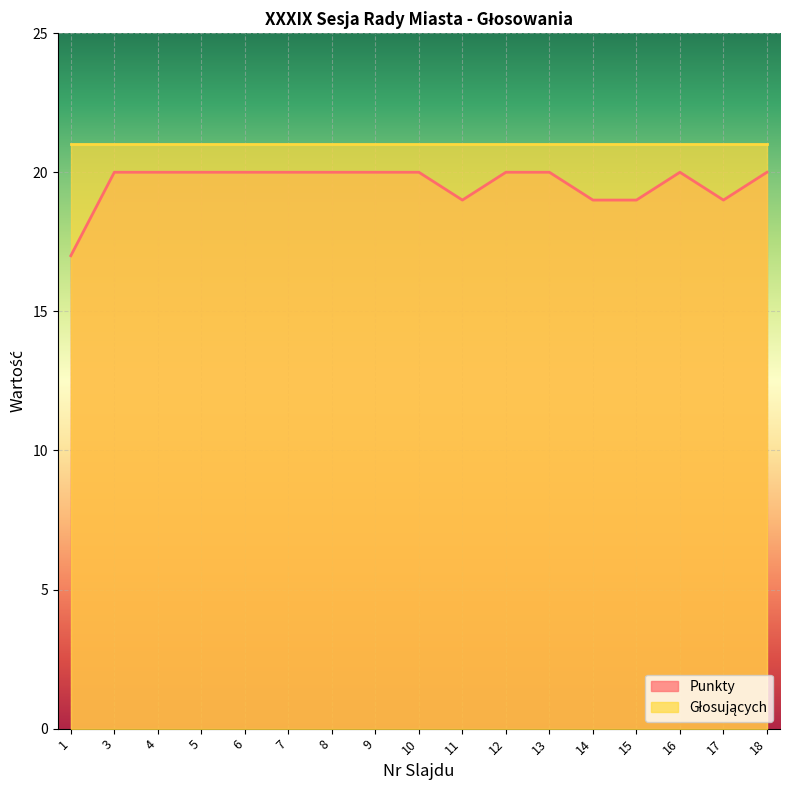

At which category does the data reach its first local peak?

16